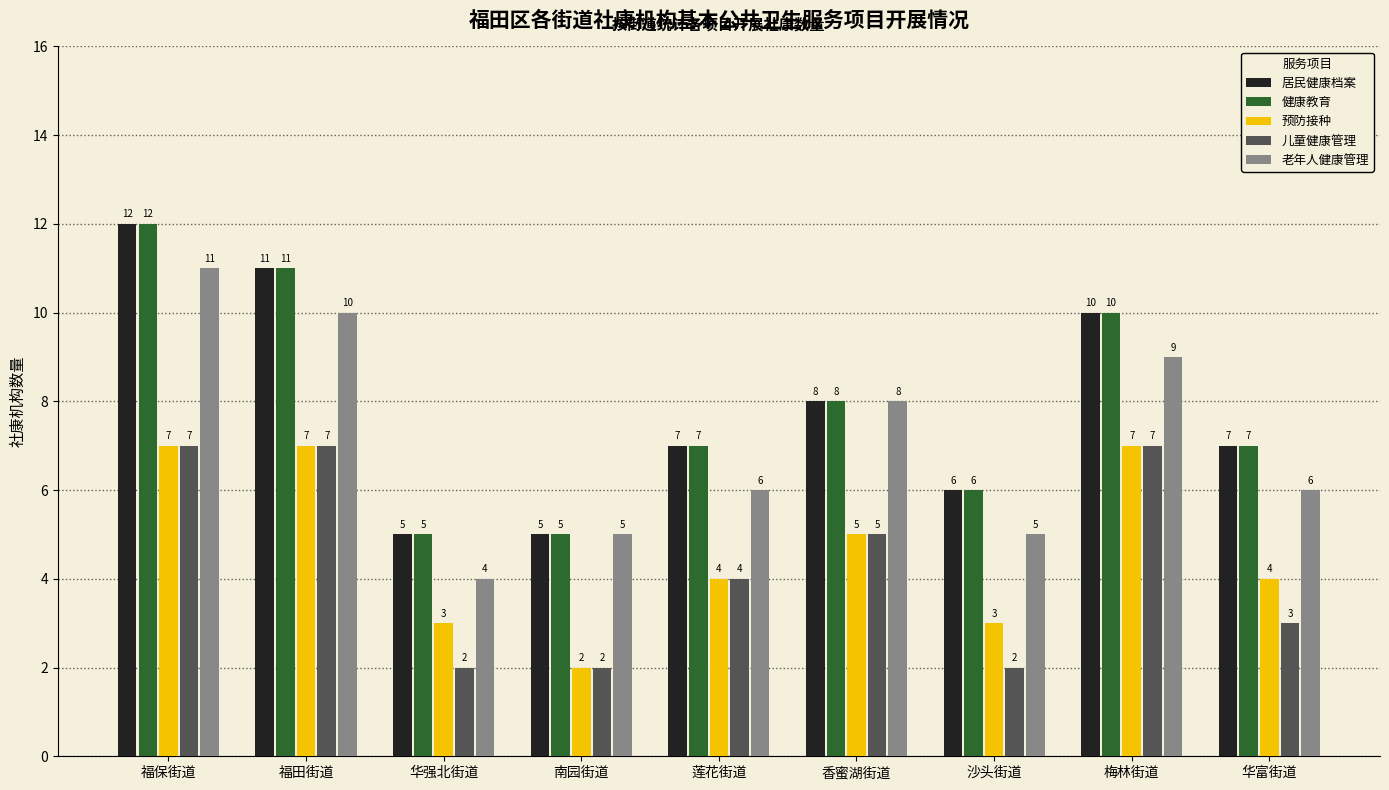

What is the sum of all 预防接种 values?

42